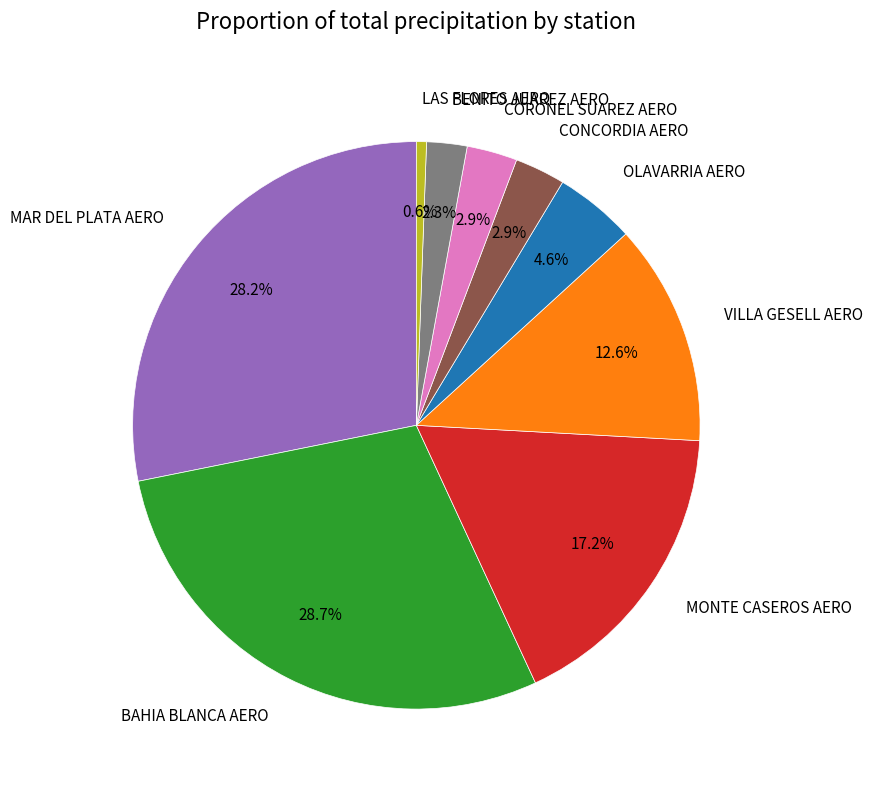

Which category has the smallest portion of the pie?

LAS FLORES AERO